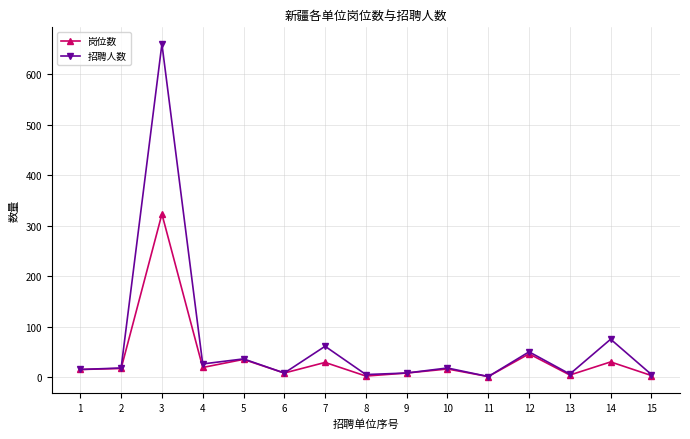

The value of 岗位数 at 4 is 19. True or false?

True